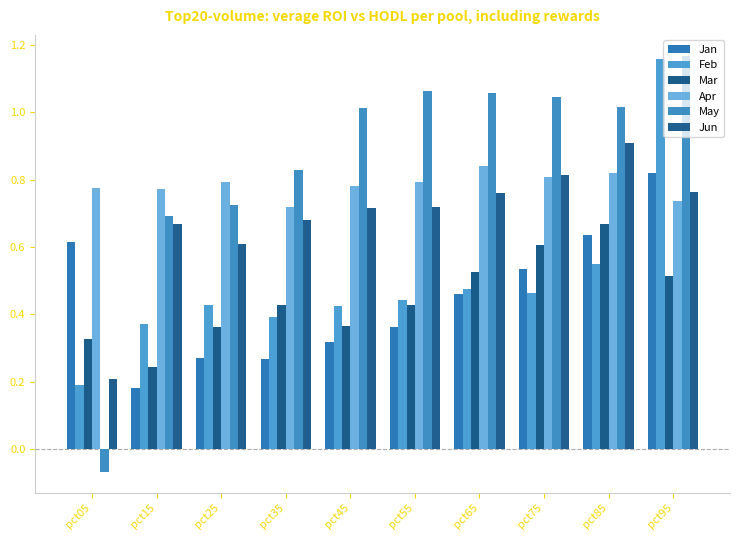

How many data points in May are less than 1?

4